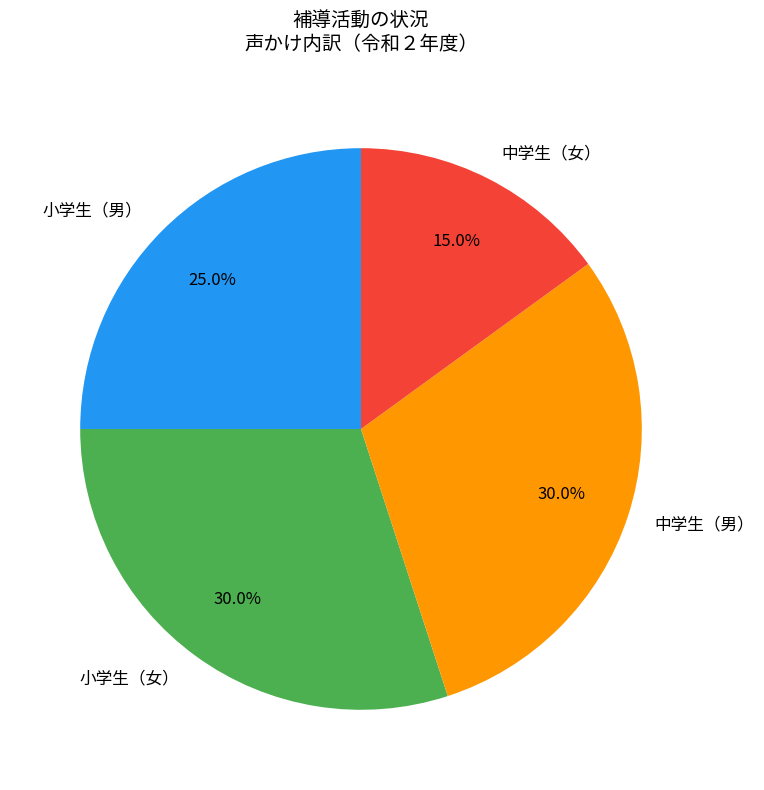

How many slices are in this pie chart?

4